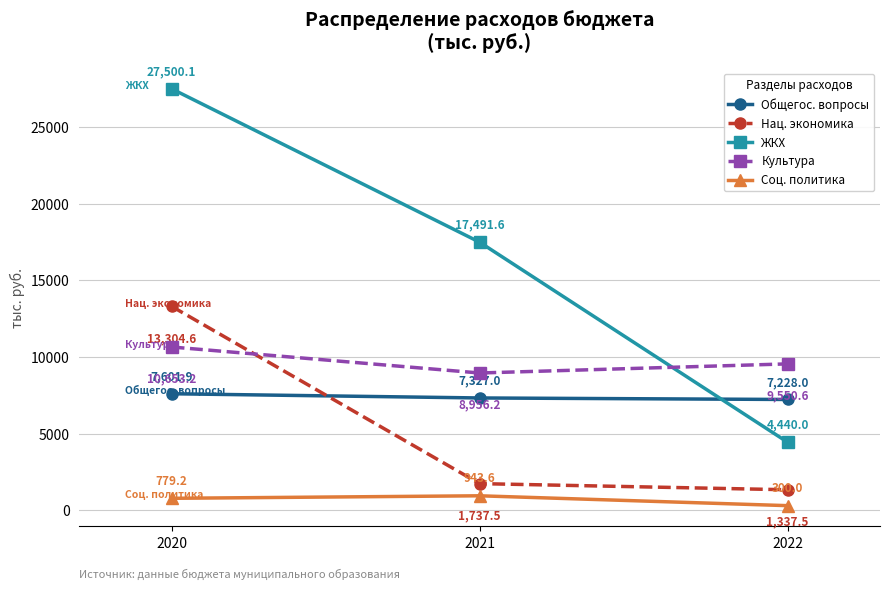

What are all the series names shown in the legend?

Общегос. вопросы, Нац. экономика, ЖКХ, Культура, Соц. политика